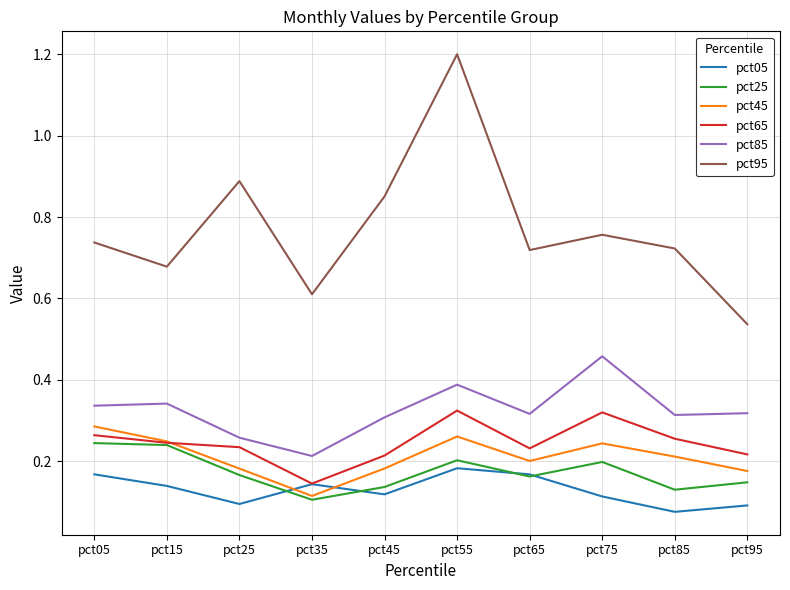

What are all the series names shown in the legend?

pct05, pct25, pct45, pct65, pct85, pct95